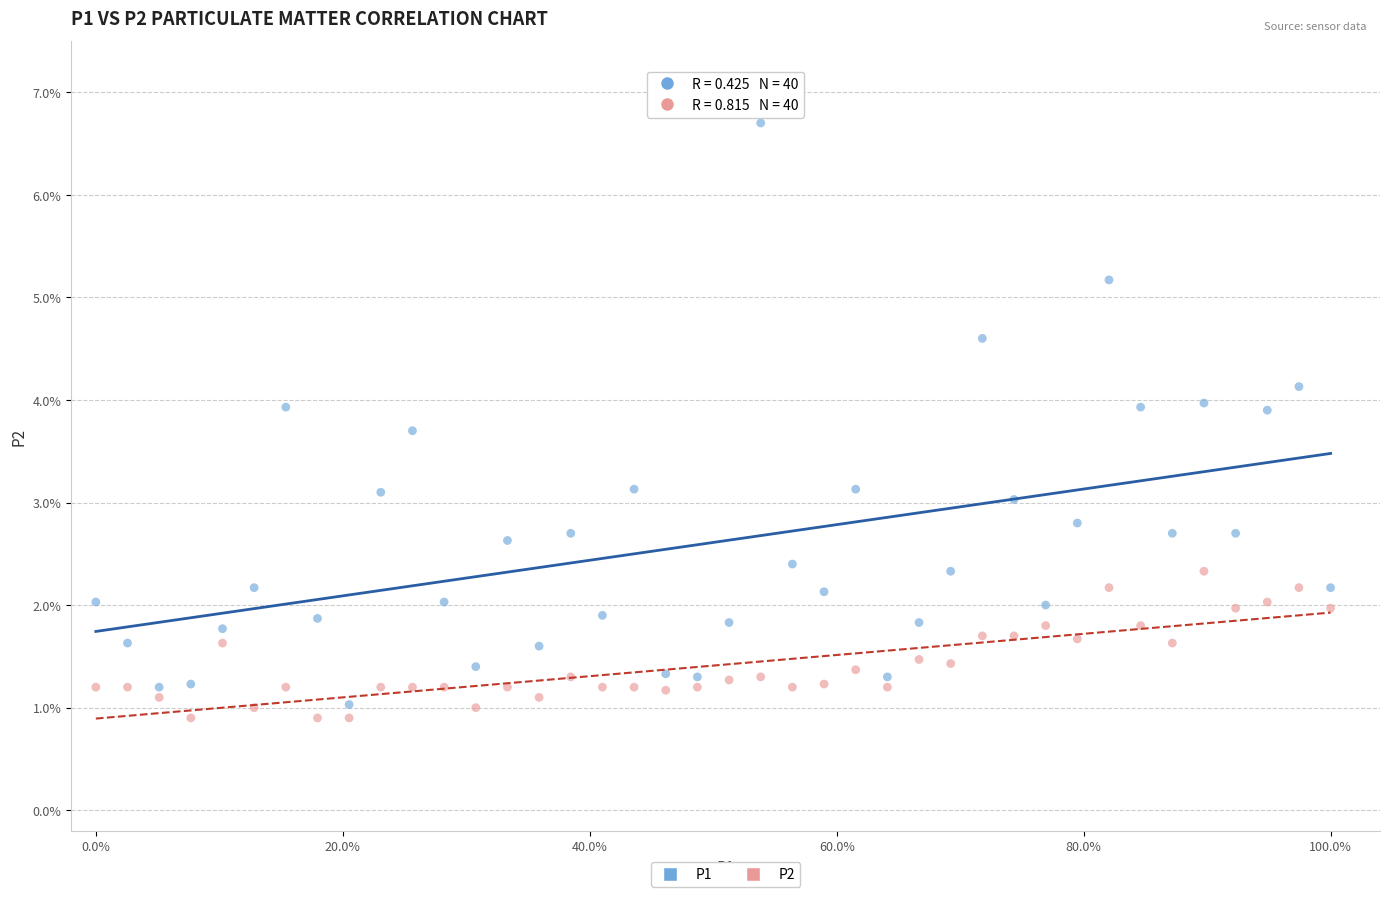

Which series reaches the maximum Y coordinate?

P1